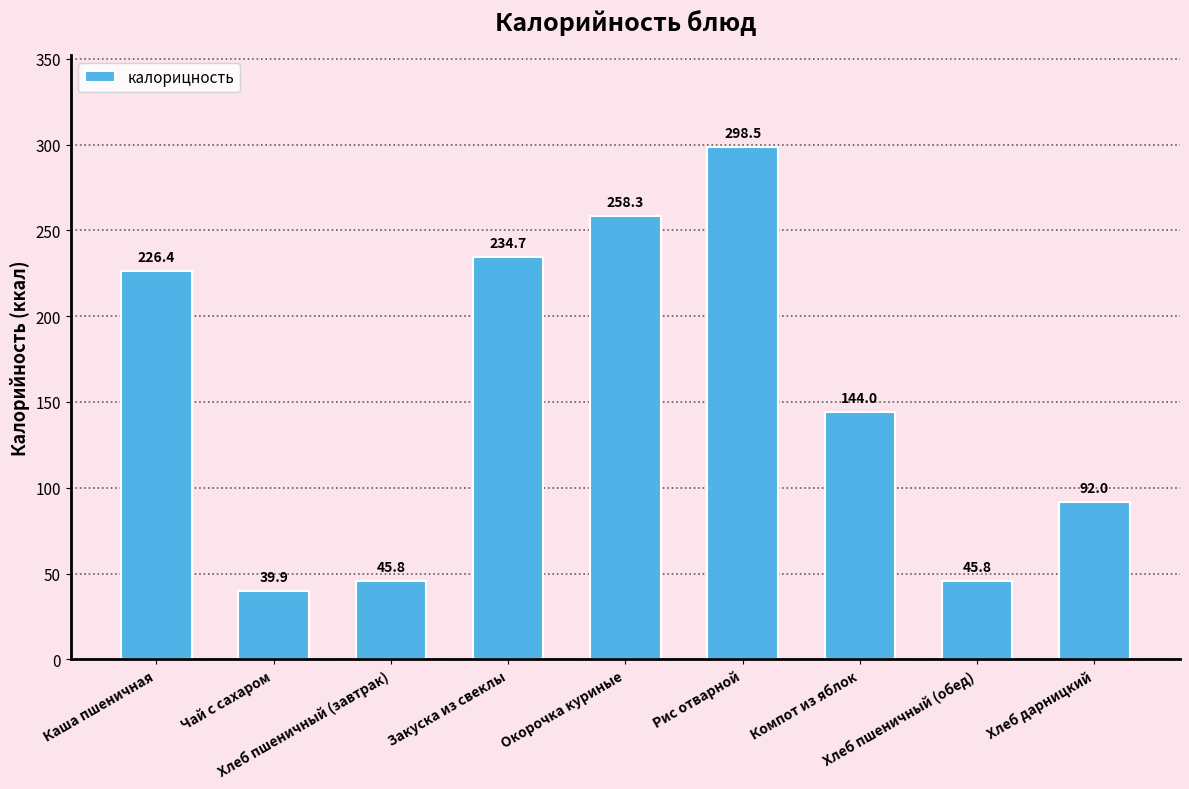

What is the difference between the maximum and minimum values?

258.5